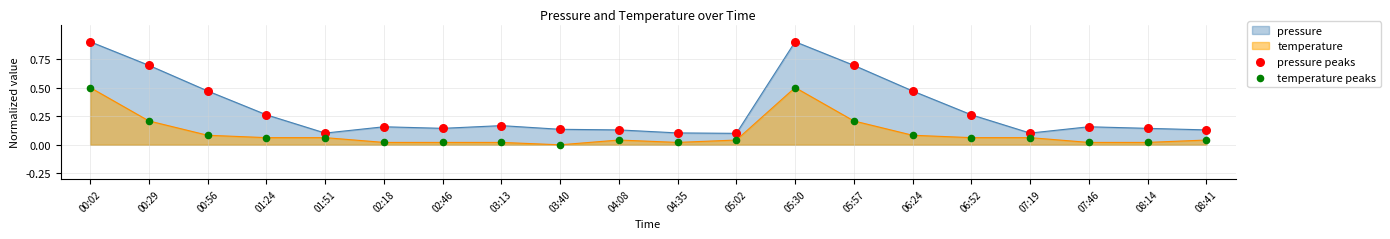

Is the value of temperature peaks at 04:35 greater than the value of pressure peaks at 04:35?

No